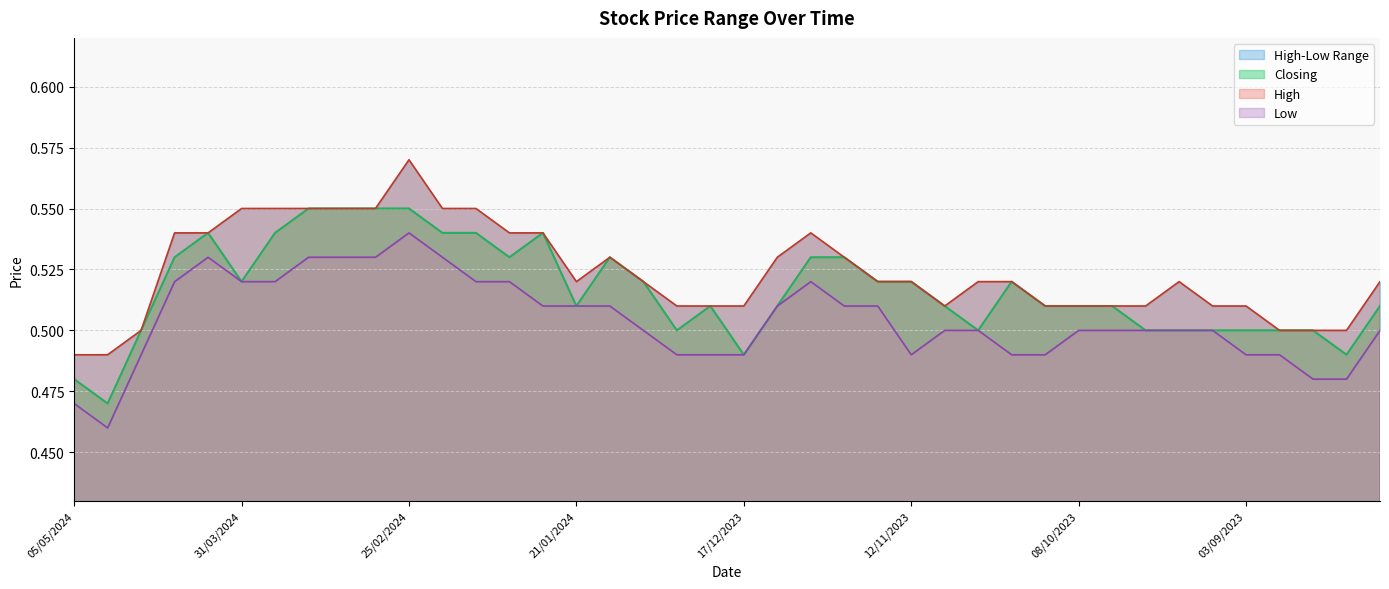

True or false: Low and High cross at least once.

False